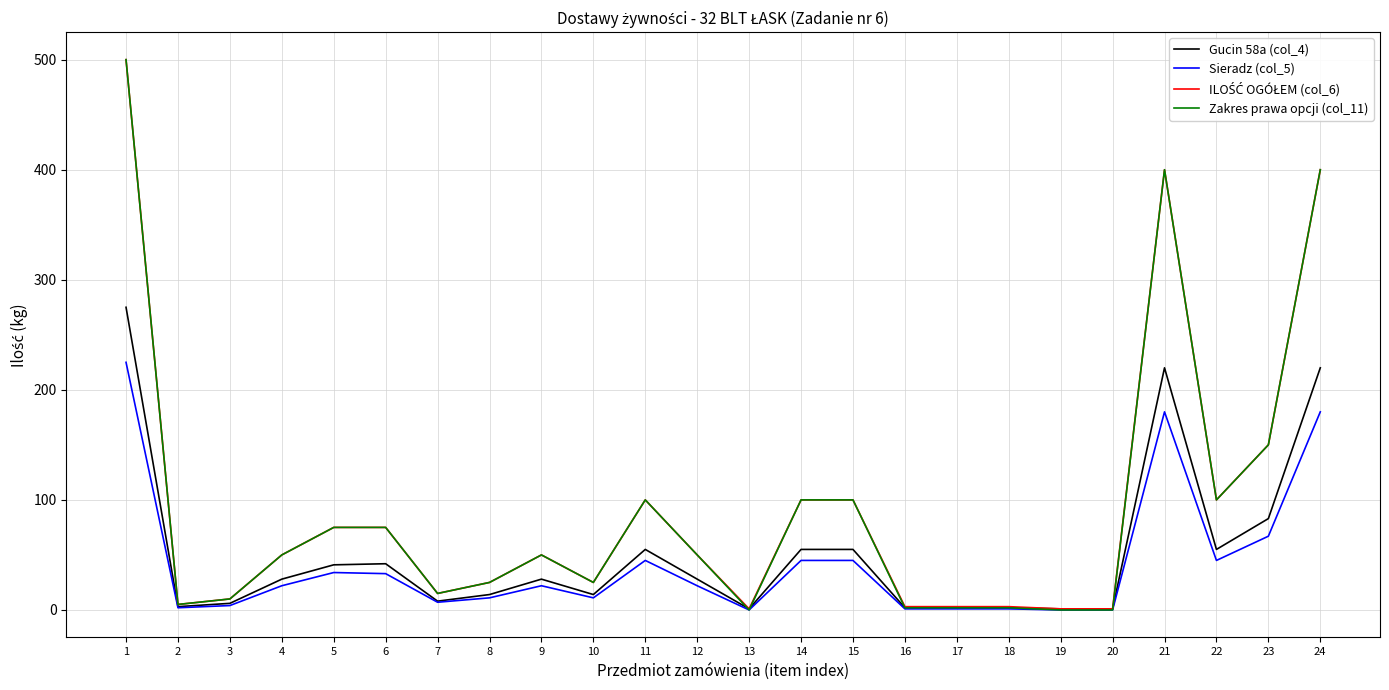

Which series has the largest range (max minus min)?

Zakres prawa opcji (col_11)